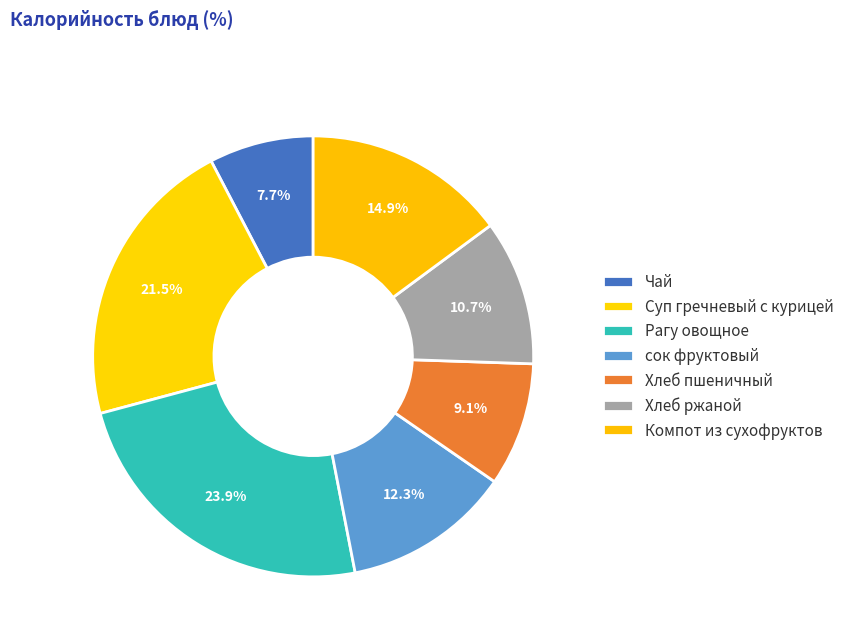

How many segments does this pie chart have?

7